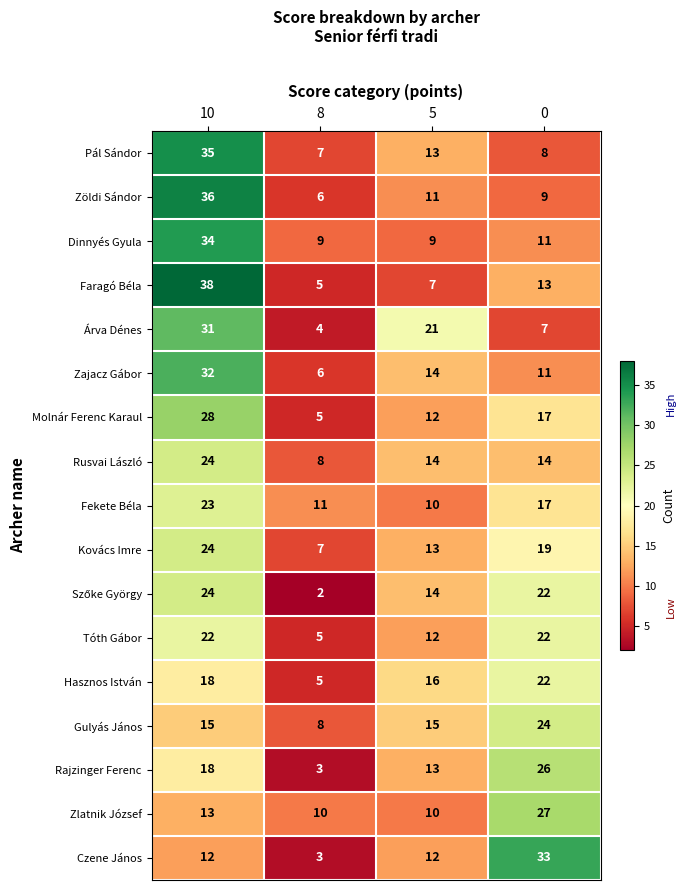

What is the total value across all series at 8?

104